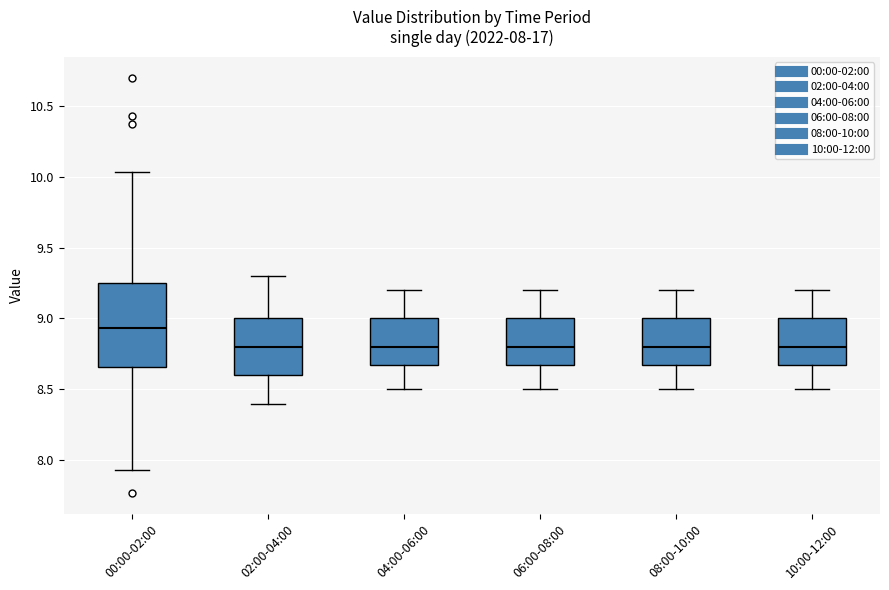

Which box is the tallest, from its lower edge to its upper edge?

00:00-02:00